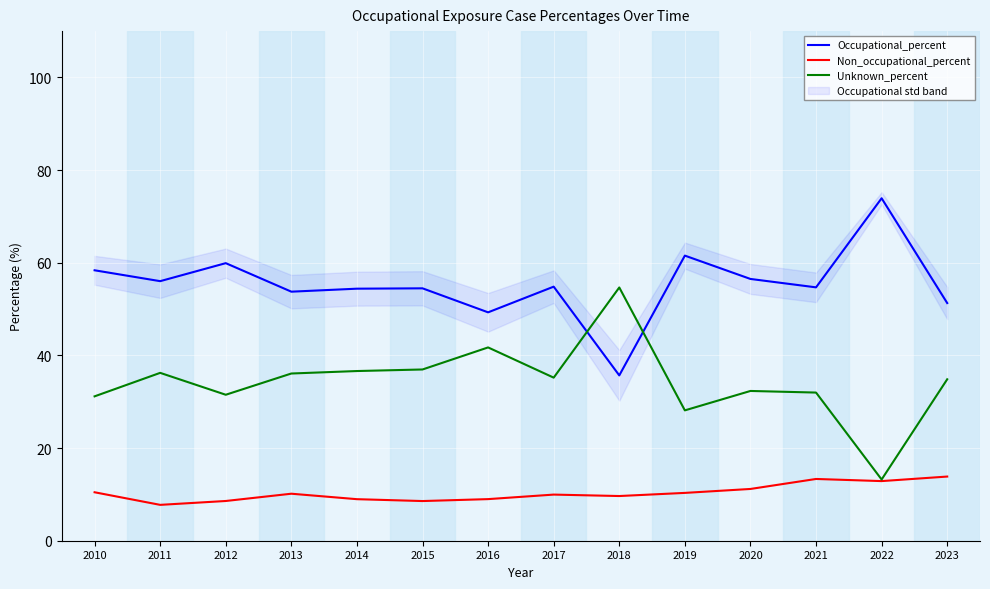

True or false: Non_occupational_percent and Unknown_percent cross at least once.

False